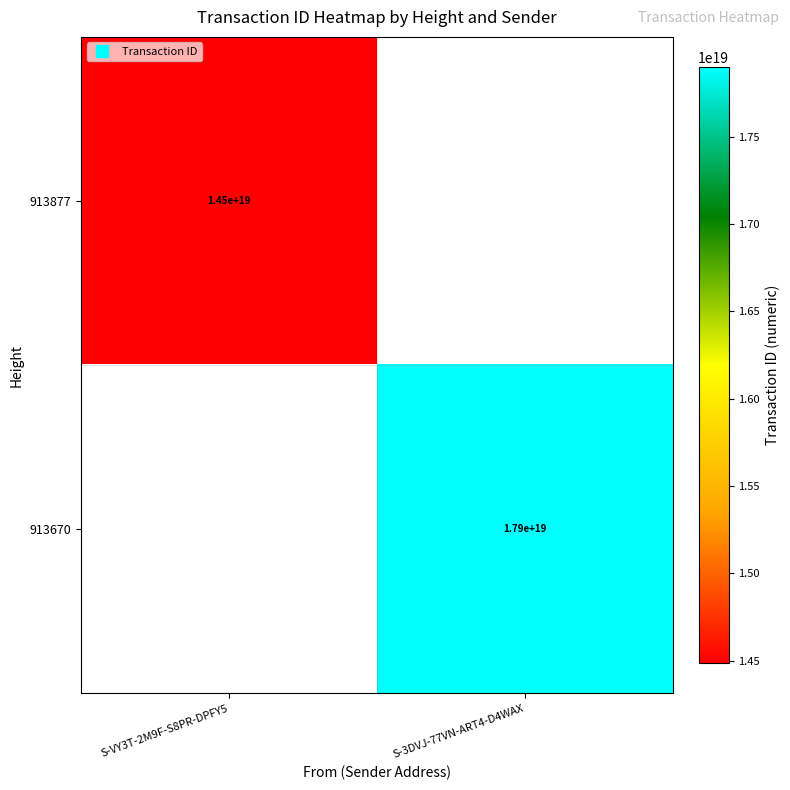

What is the greatest value displayed?

17898319579268022272.0